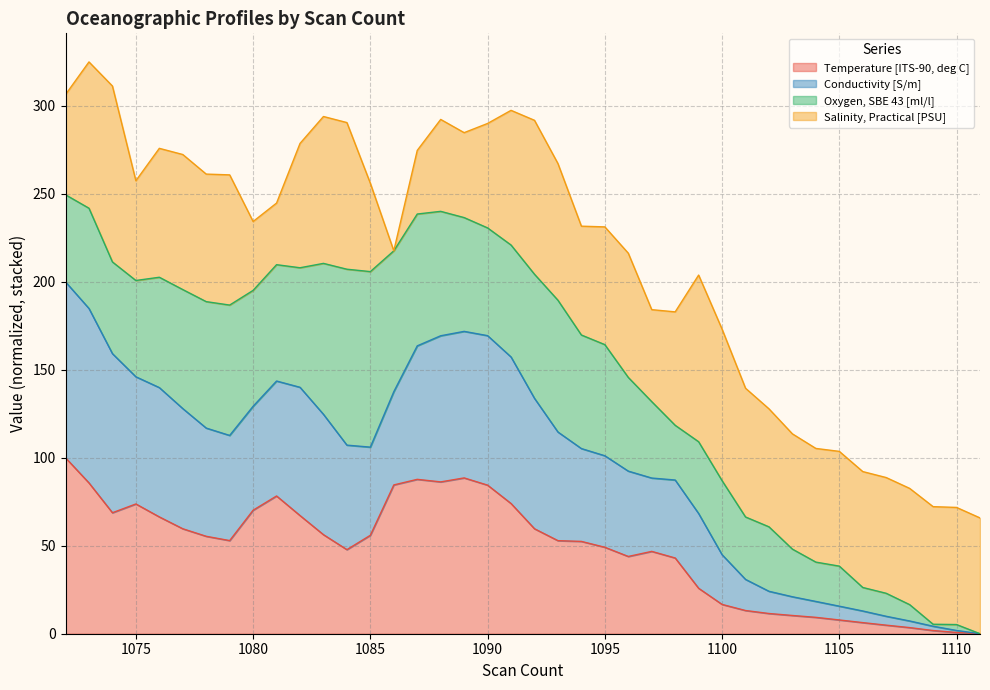

Is the value of Temperature [ITS-90, deg C] at 1111 greater than the value of Conductivity [S/m] at 1091?

No